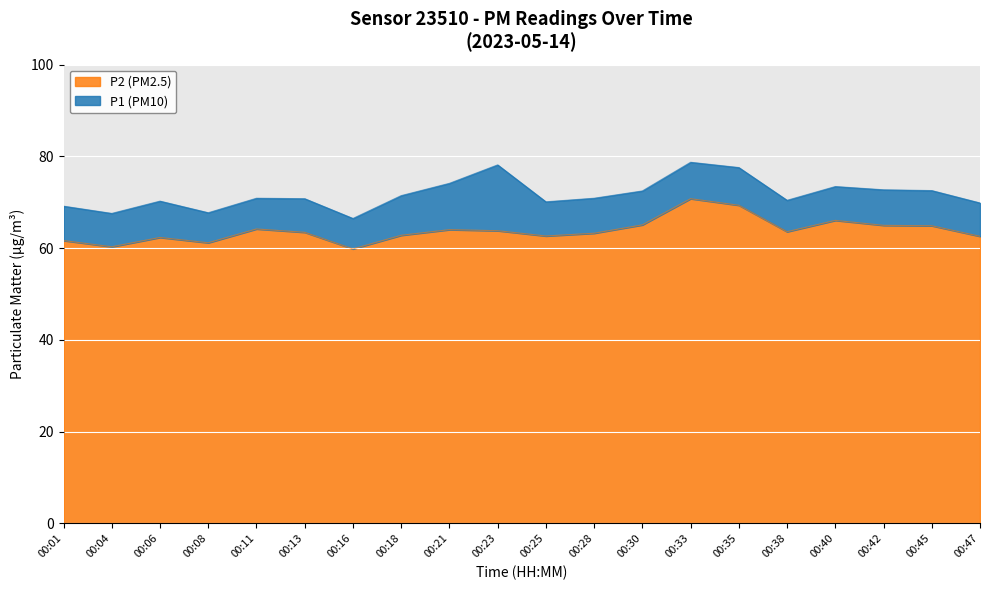

True or false: P1 and P2 intersect in this chart.

False